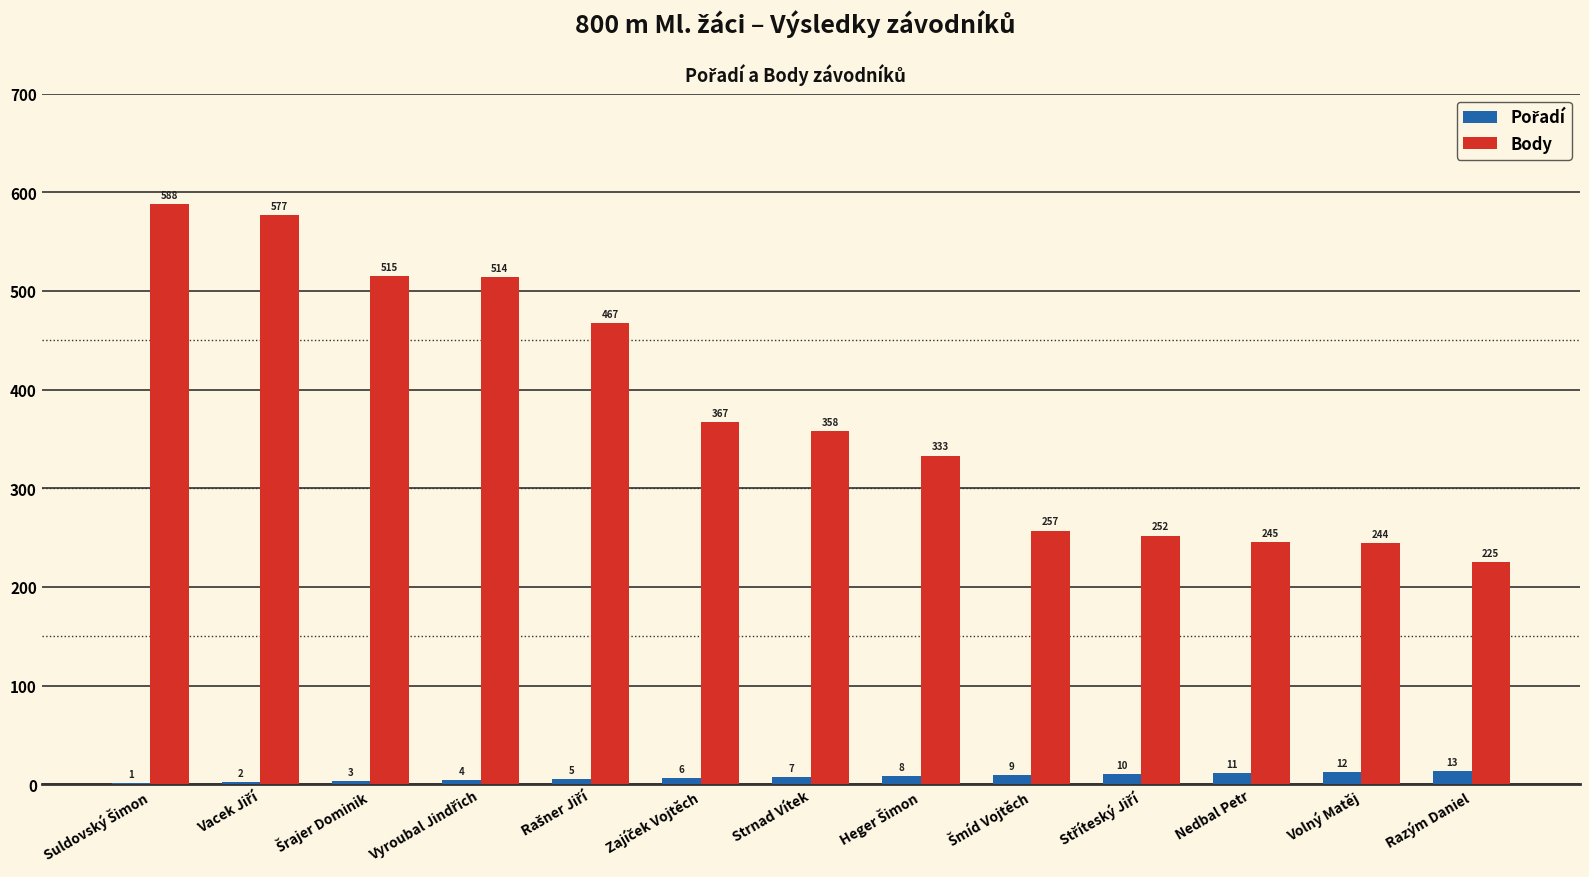

What is the sum of all Body values?

4942